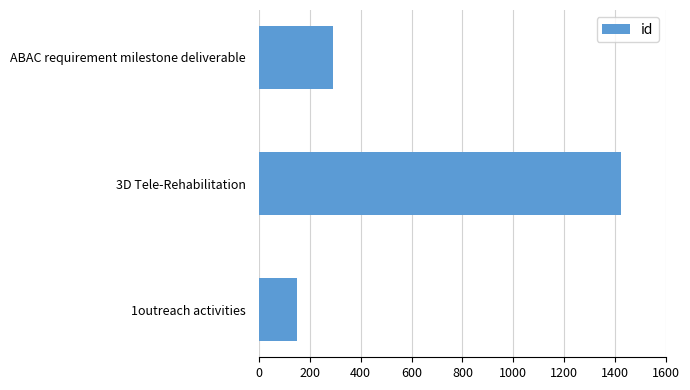

Rank the categories by value from highest to lowest.

3D Tele-Rehabilitation, ABAC requirement milestone deliverable, 1outreach activities